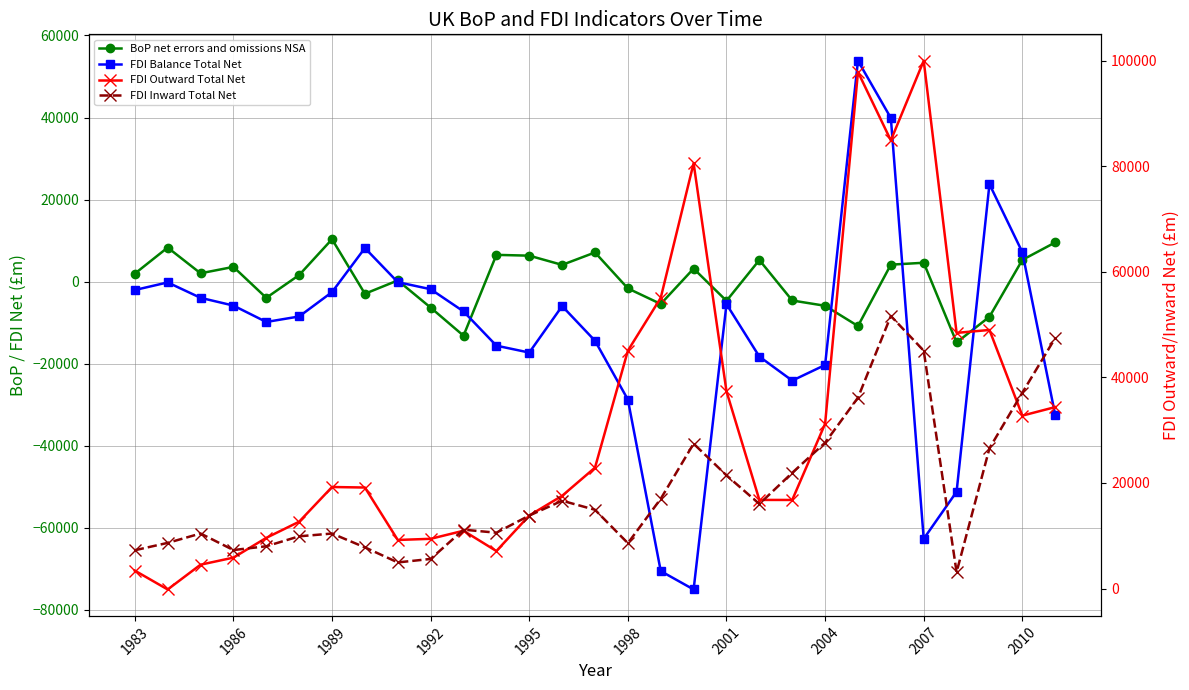

How many values in FDI Balance Total Net are above zero?

5